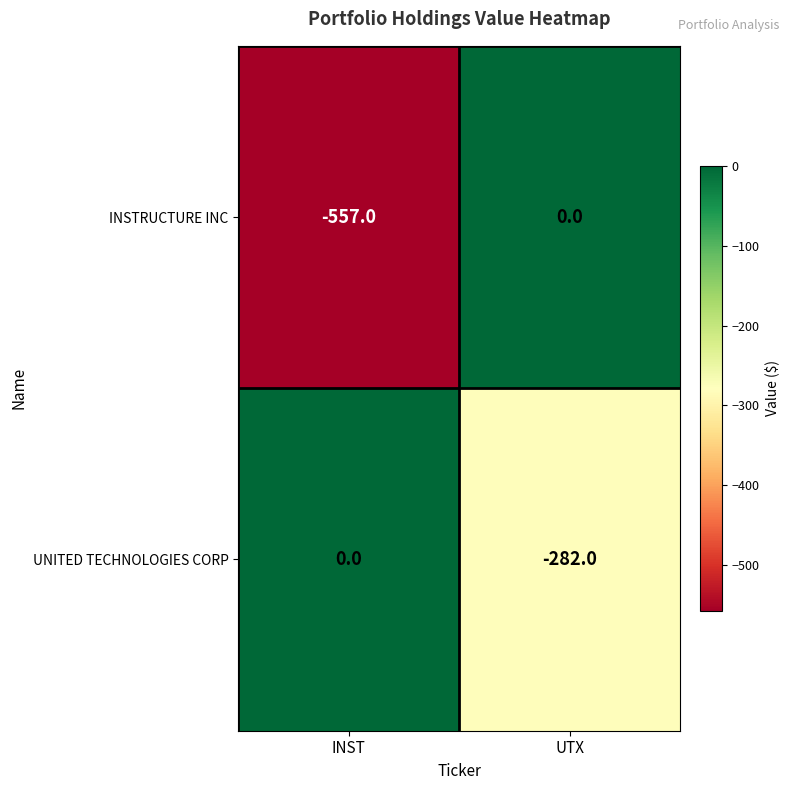

What is the difference between the highest and lowest values at INST?

557